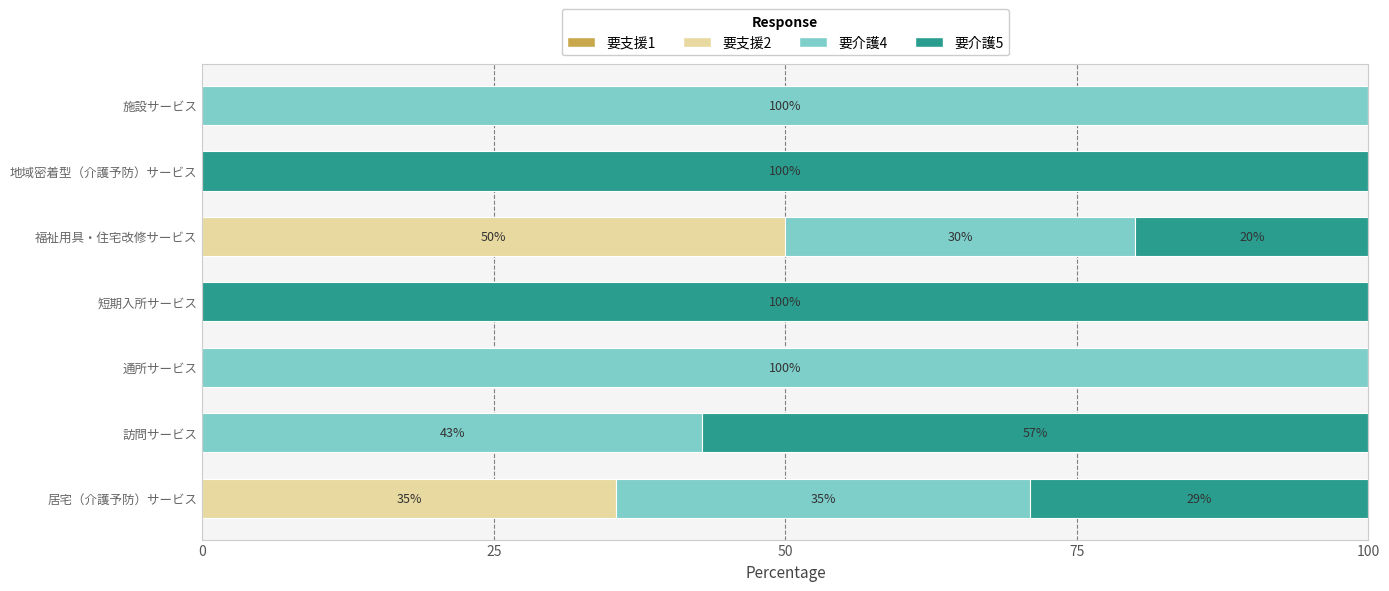

At which label does 要支援2 reach its peak?

福祉用具・住宅改修サービス